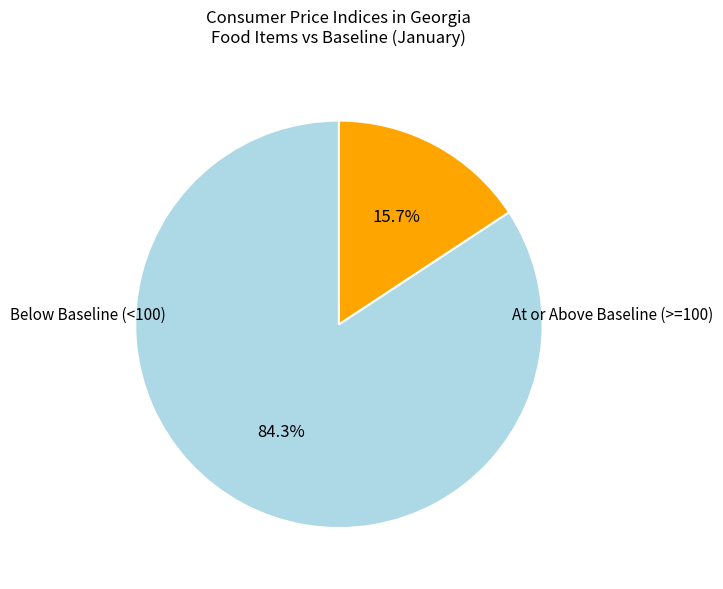

How many segments does this pie chart have?

2